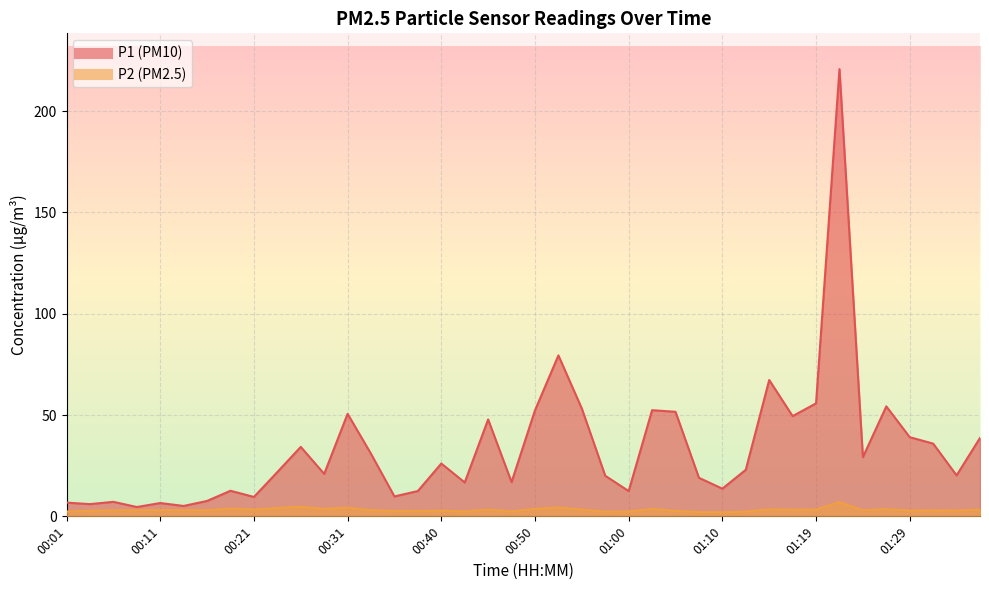

At which label does P2 first exceed 3?

00:09